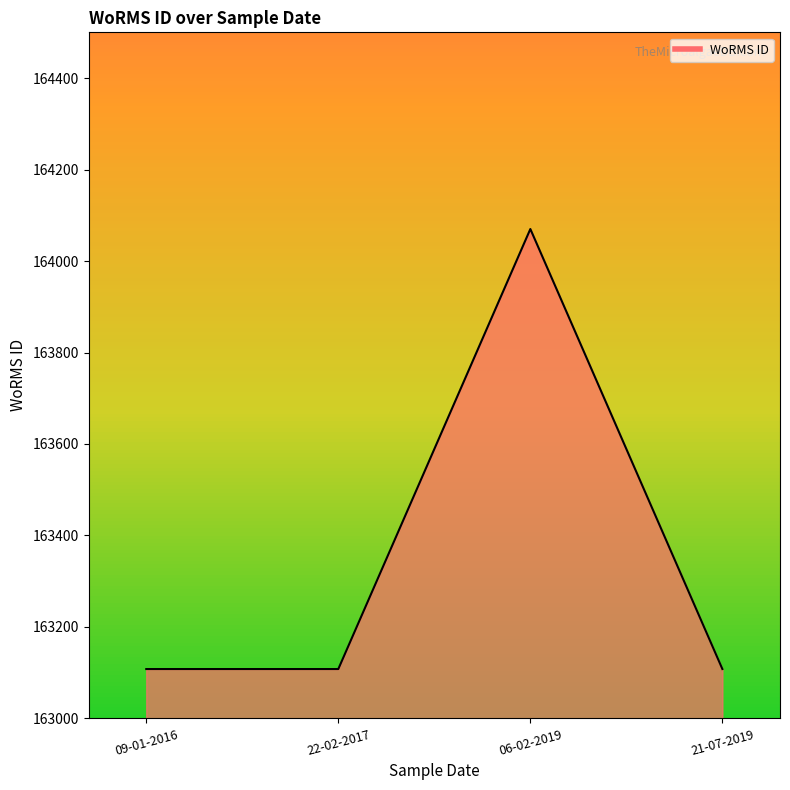

Does the chart display data point markers on the line(s)?

No